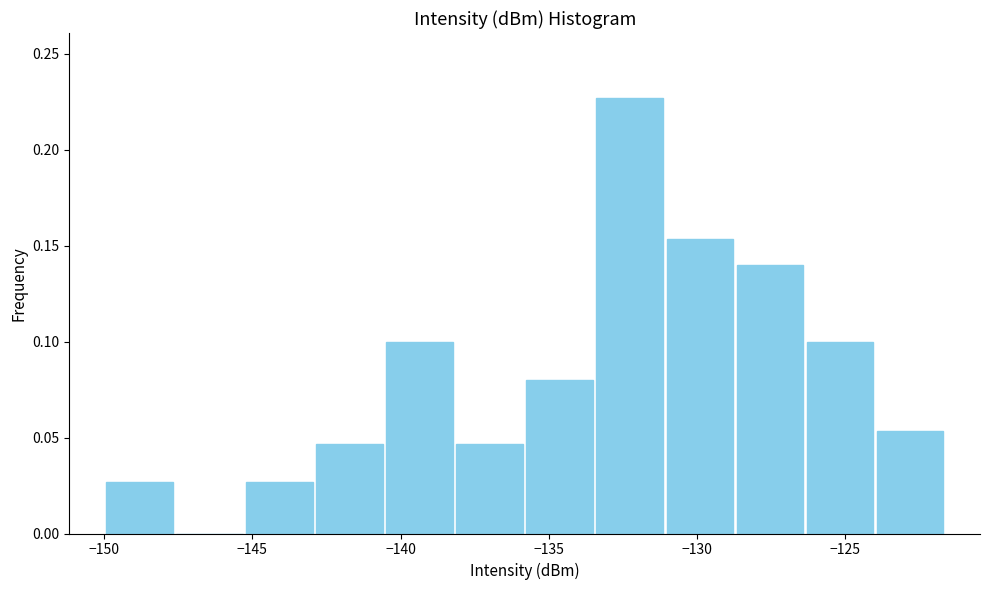

Which range on the x-axis has the tallest bar?

-133.5 to -131.0